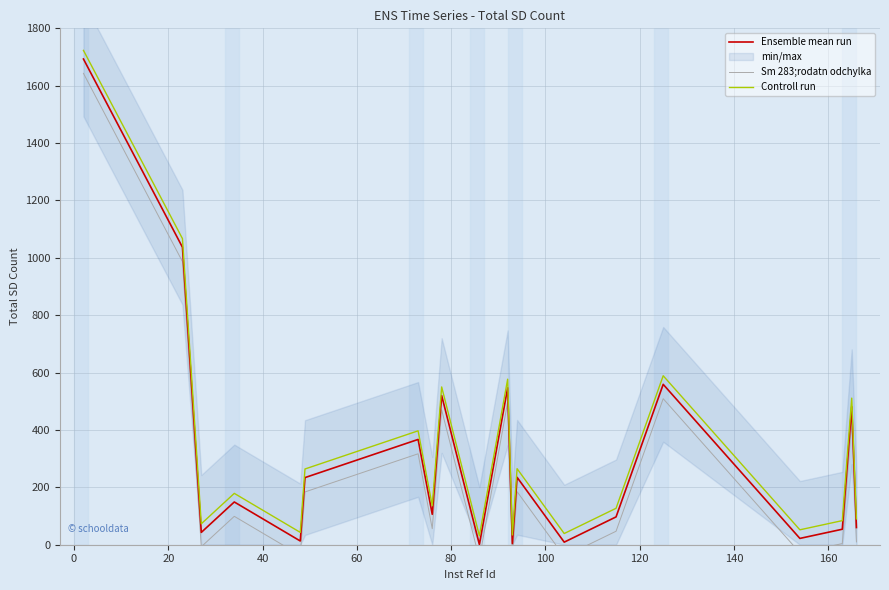

True or false: Ensemble mean run and Controll run cross at least once.

False